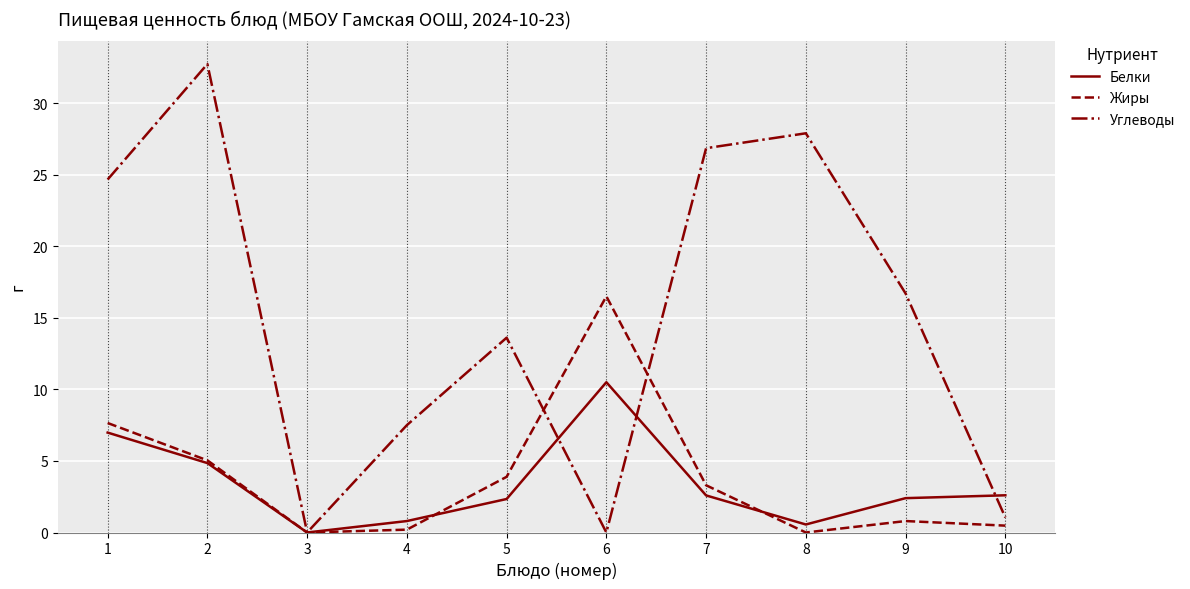

Which series changed the most between 7 and 9?

Углеводы